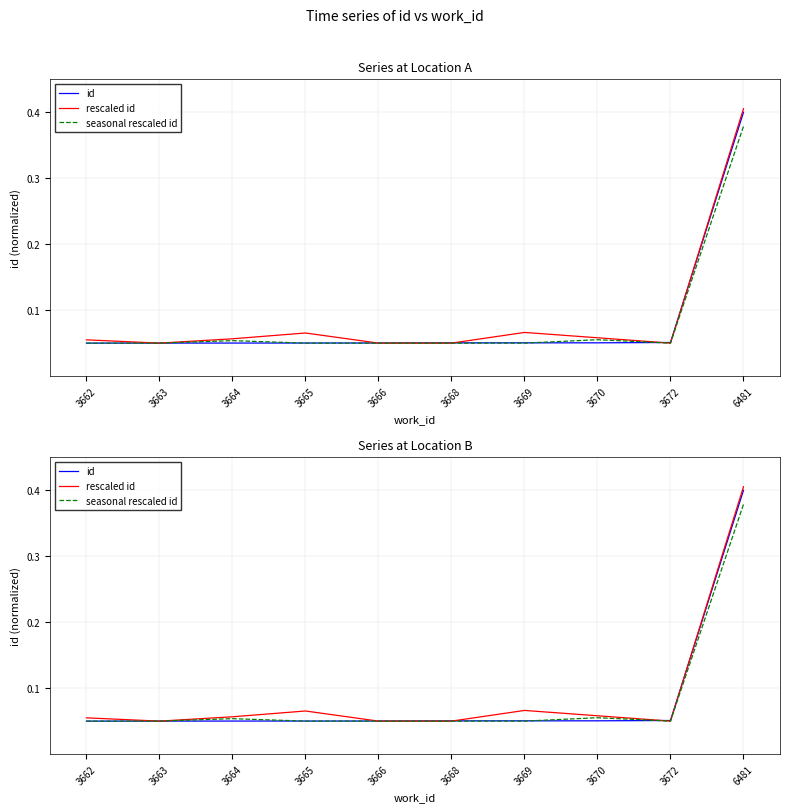

What is the minimum value for seasonal rescaled id?

0.1